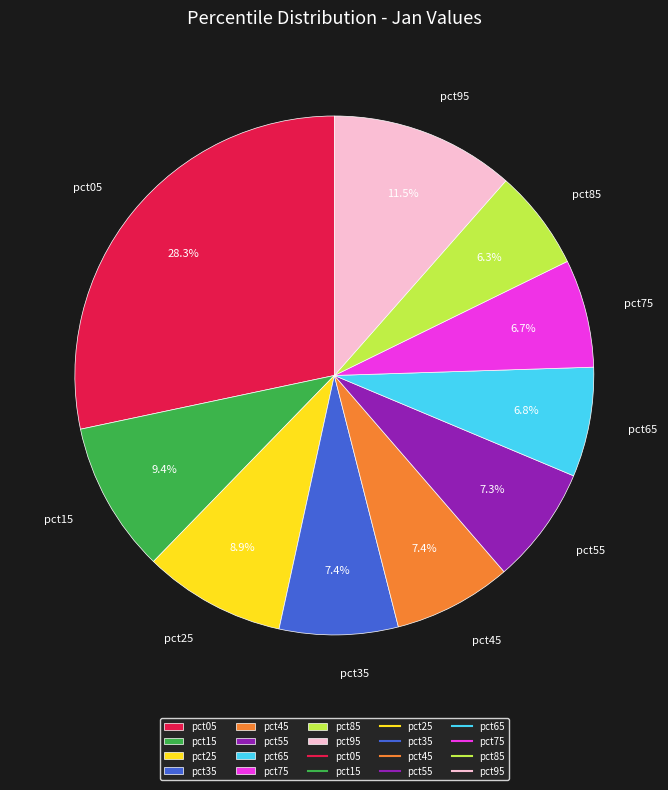

Is there a majority slice in this chart?

No